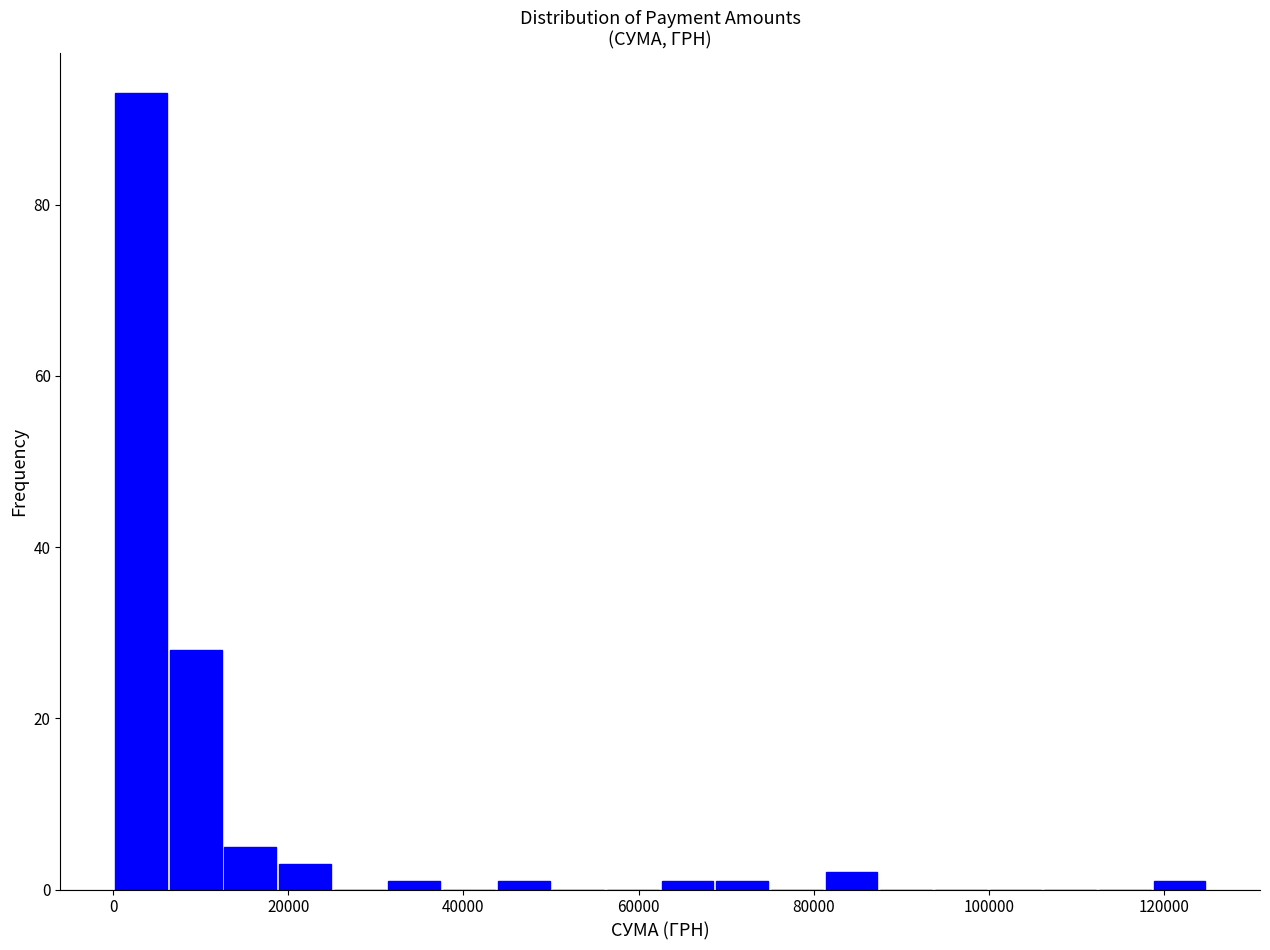

Read against the x-axis, roughly where is the centre of the tallest bar?

4000